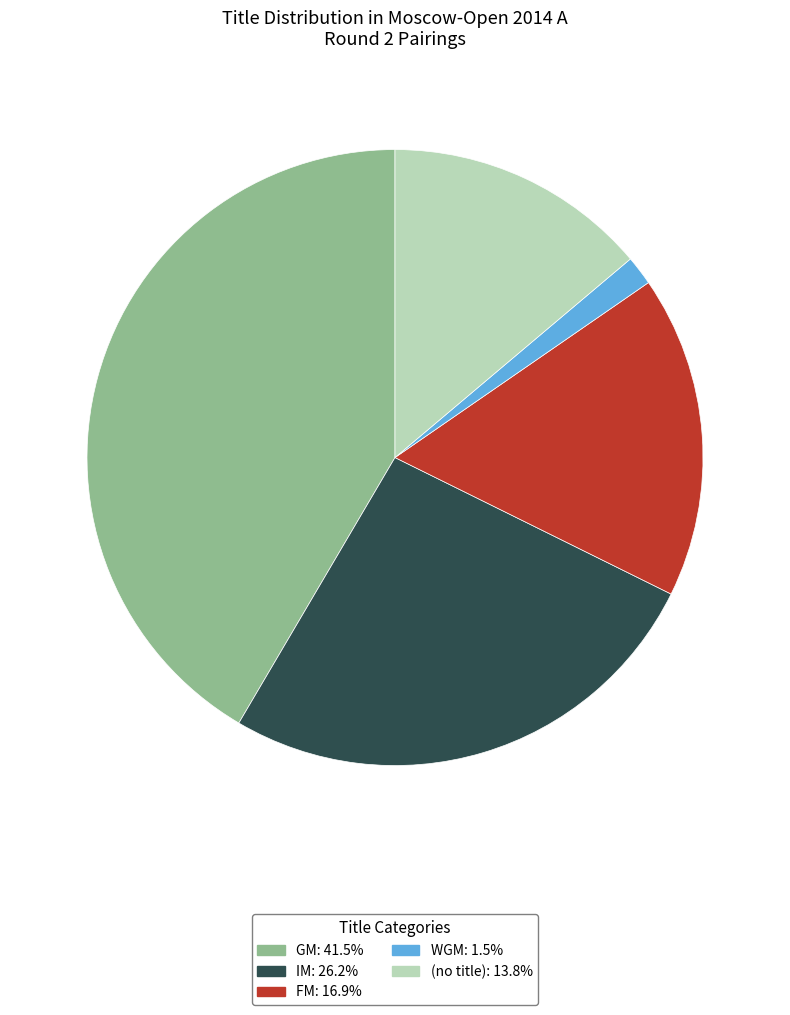

Is there a majority slice in this chart?

No